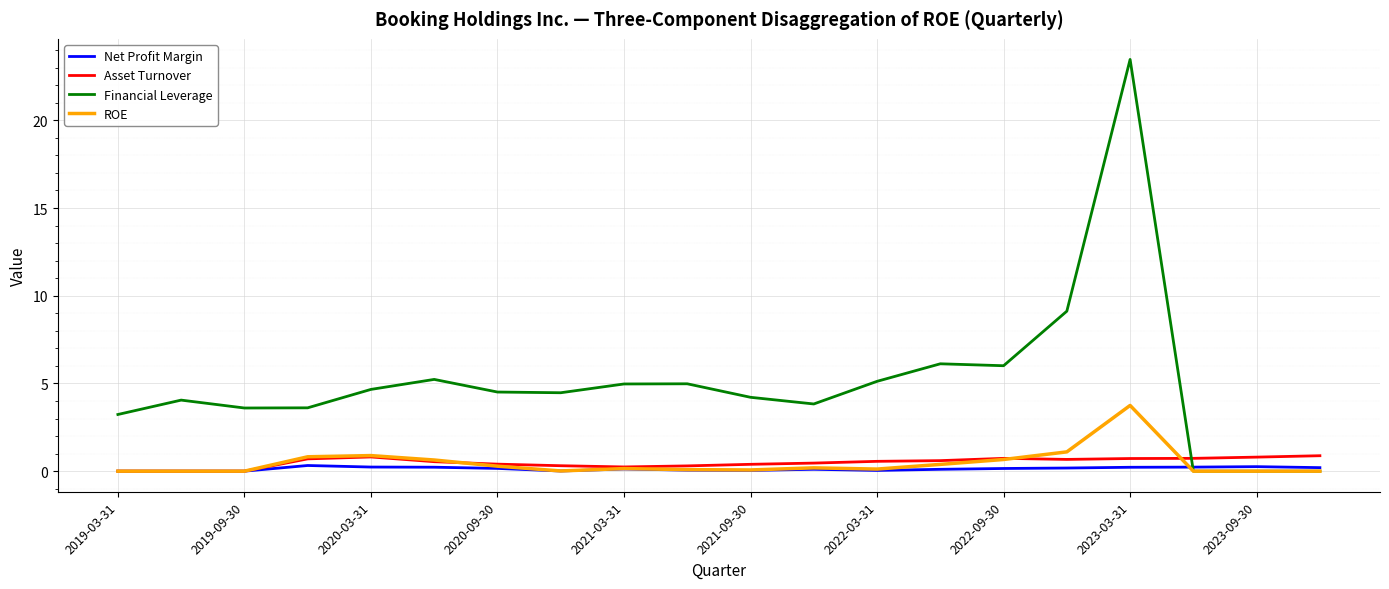

Which series has the widest spread of values?

Financial Leverage